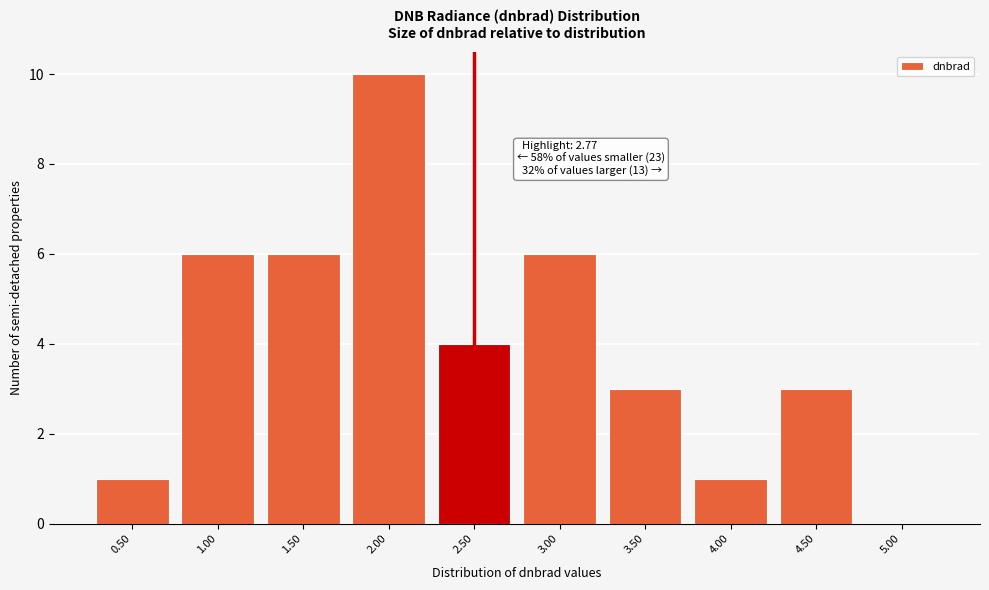

Reading right to left, list all the values displayed in this chart.

5.00=0	4.50=3	4.00=1	3.50=3	3.00=6	2.50=4	2.00=10	1.50=6	1.00=6	0.50=1